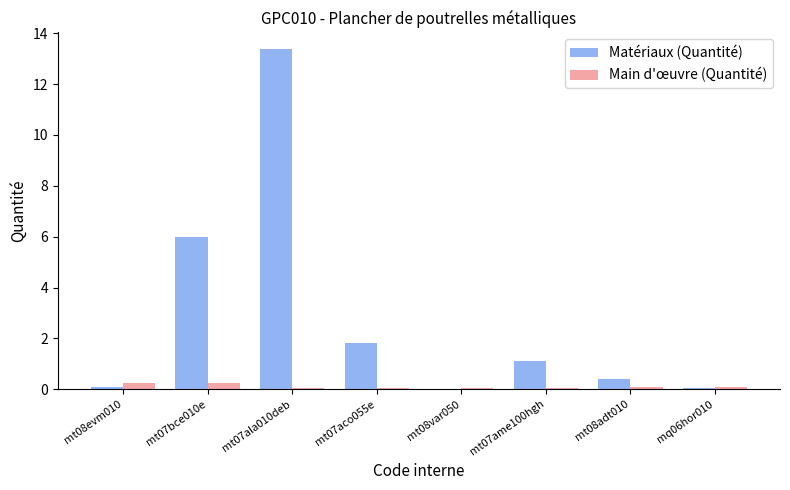

What is the maximum value shown in the chart?

13.4